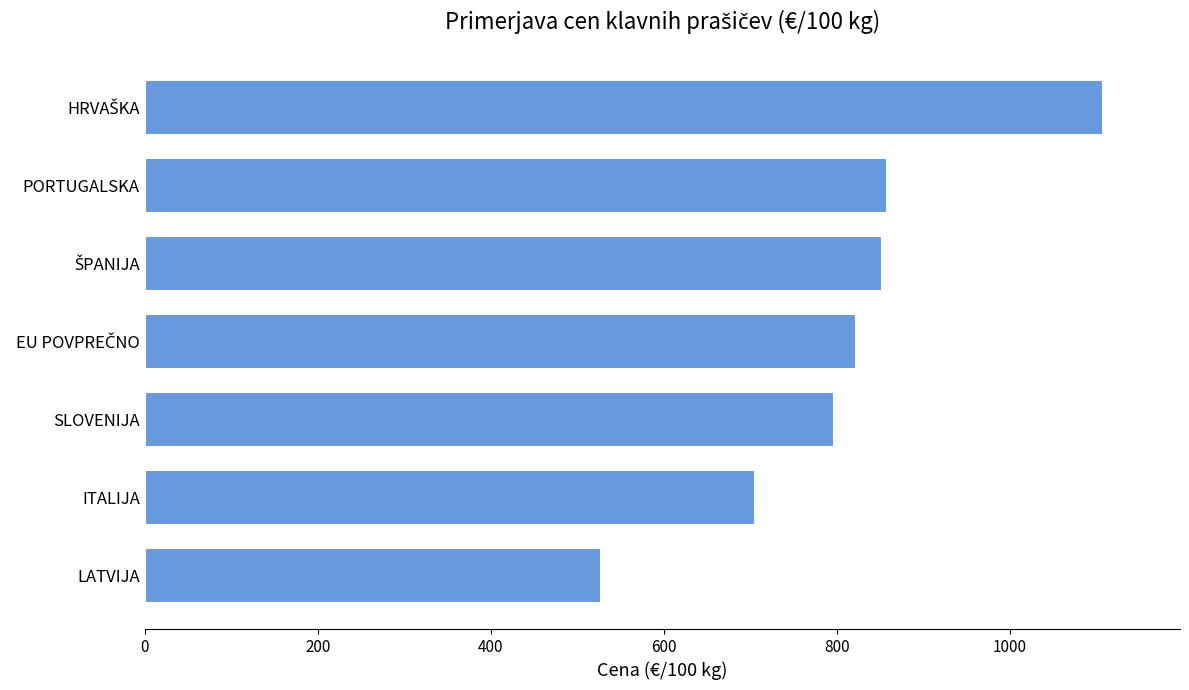

What is the maximum value shown in the chart?

1108.3